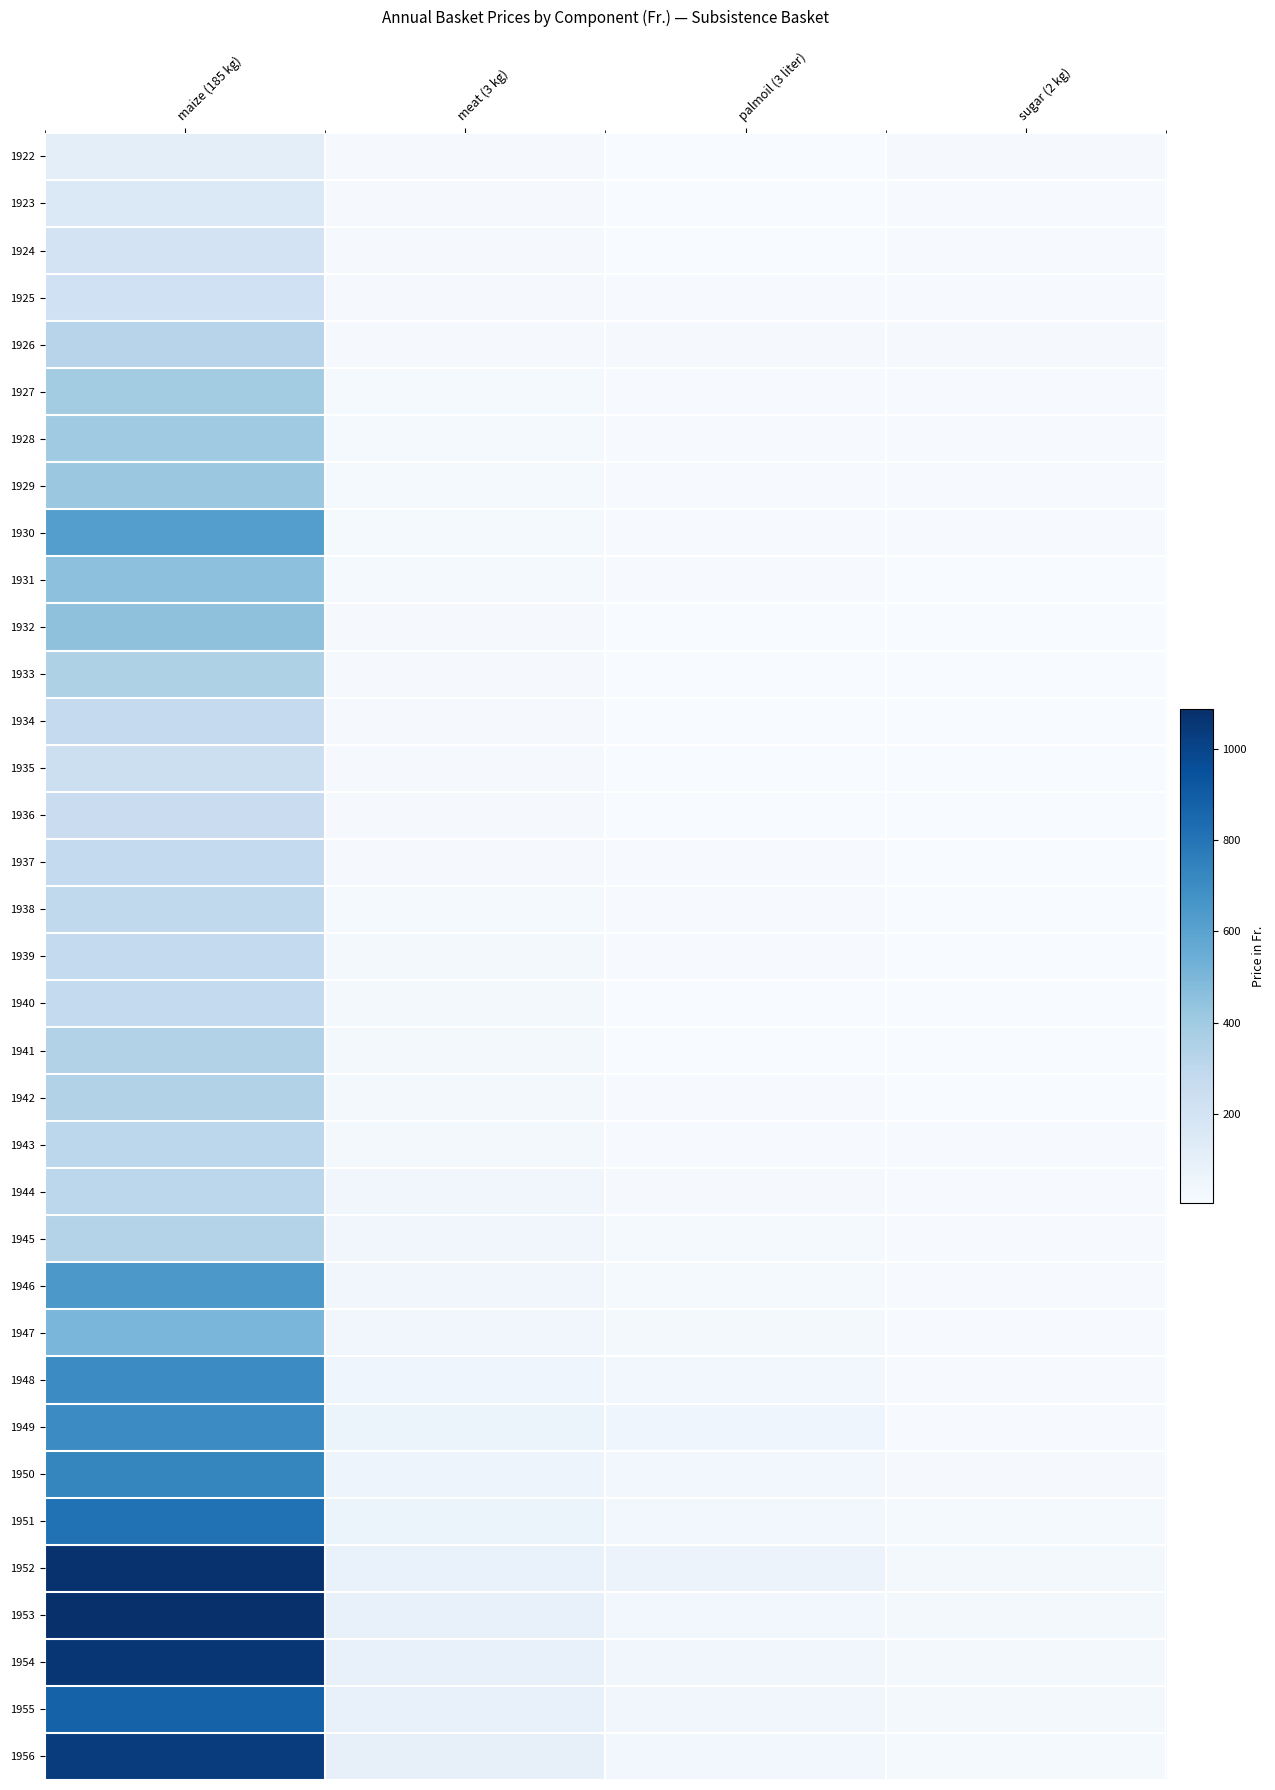

What is the total value across all series at sugar (2 kg)?

410.1